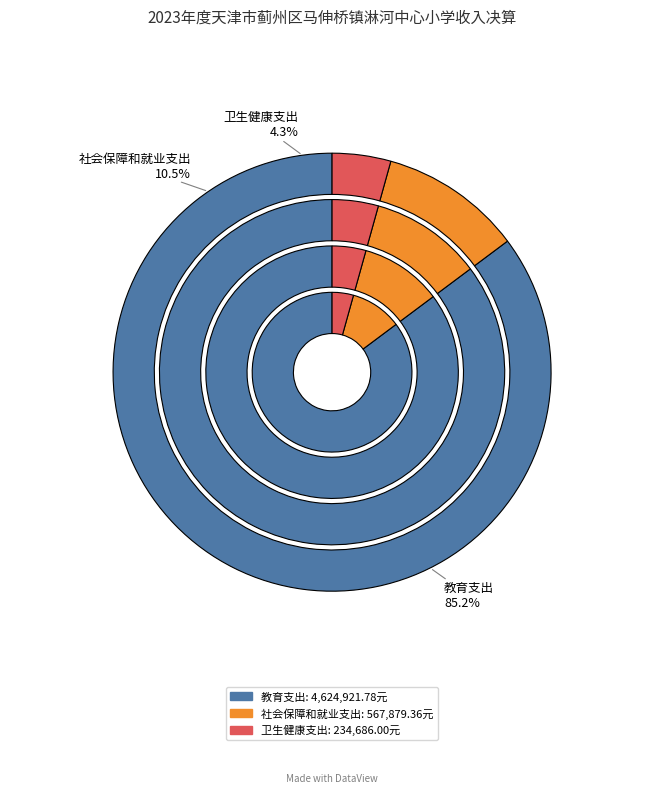

Is there any slice that represents more than half of the pie?

Yes